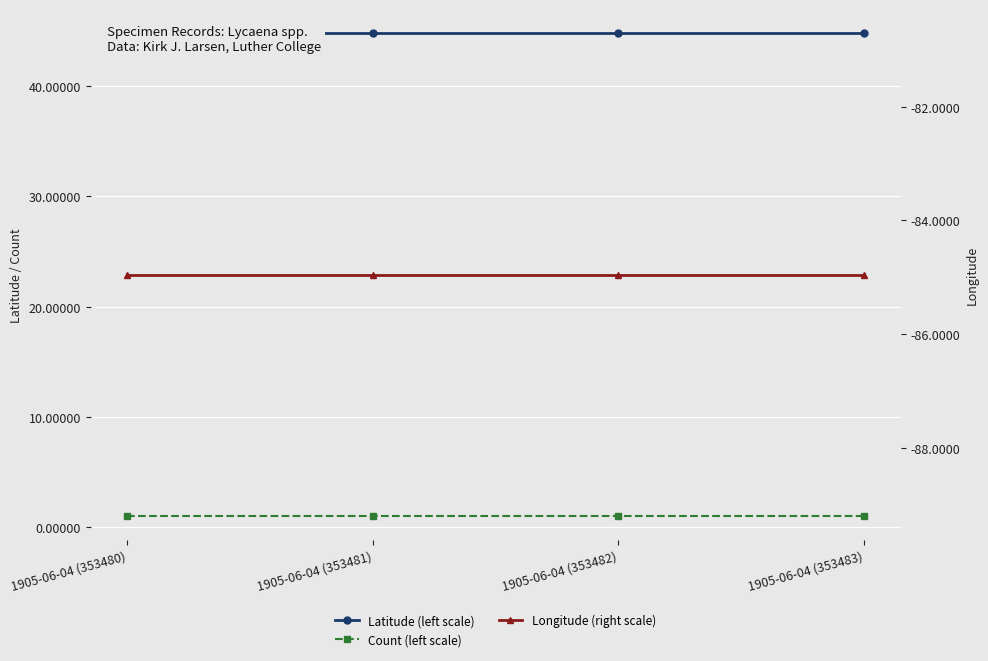

True or false: Longitude (right scale) has more than 1 points higher than both neighbors.

False